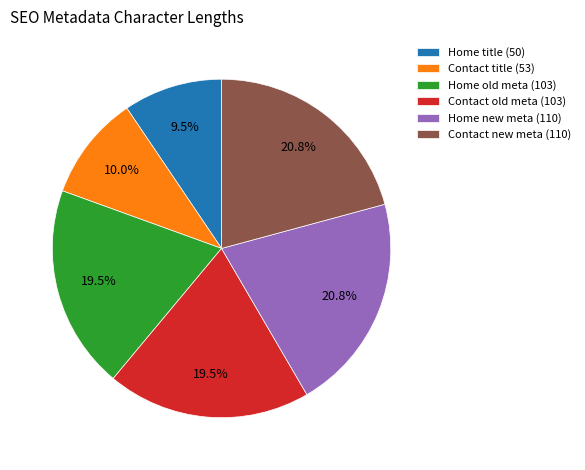

Do Home title (50) and Contact new meta (110) together represent more than half of the pie?

No